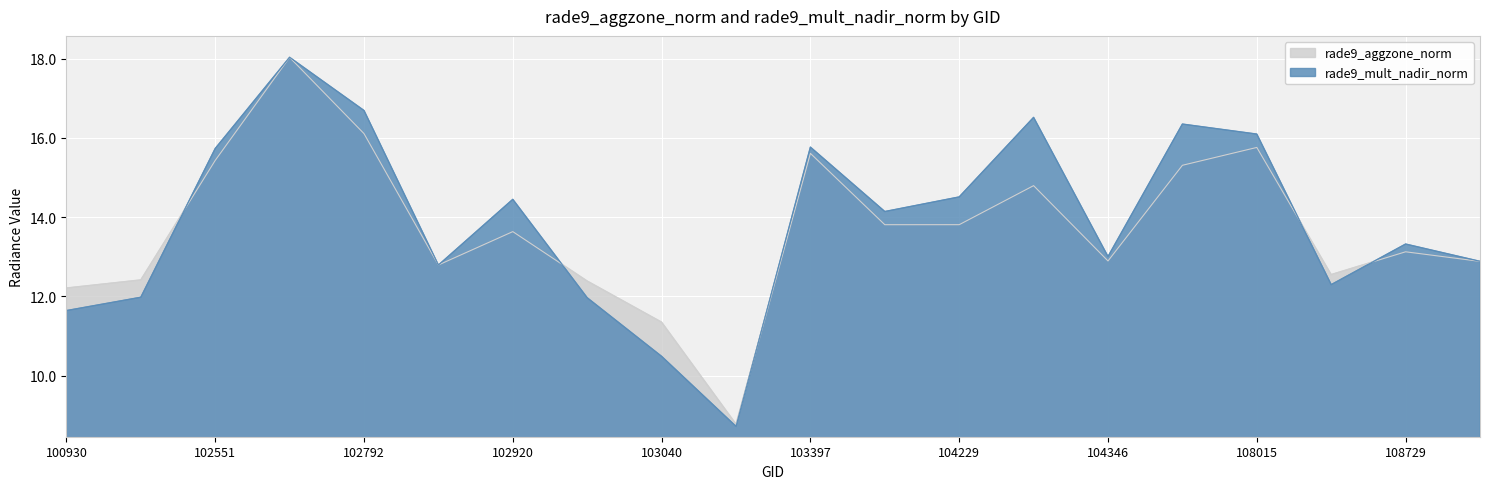

What is the difference between the second highest and second lowest values in the rade9_mult_nadir_norm series?

6.2